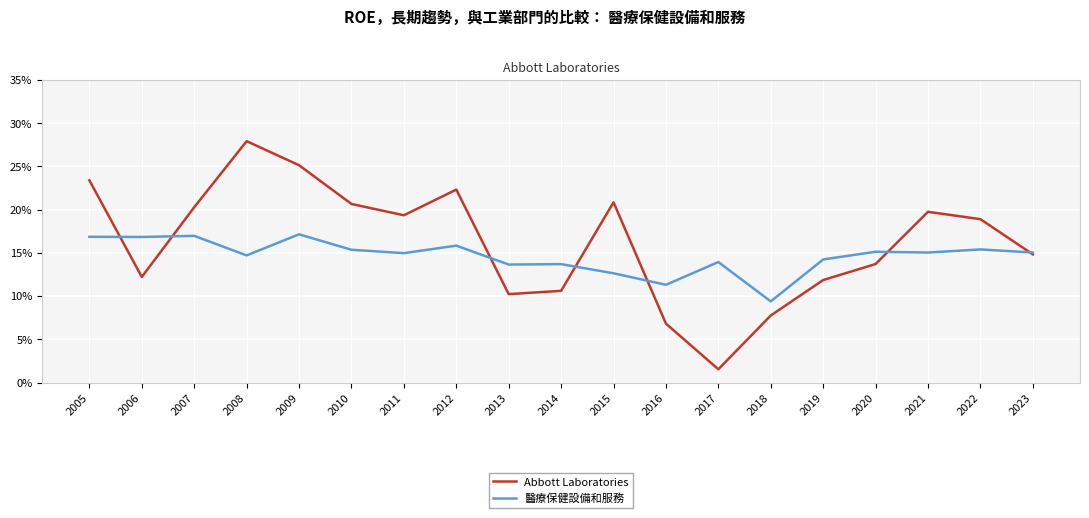

What are all the series names shown in the legend?

Abbott Laboratories, 醫療保健設備和服務